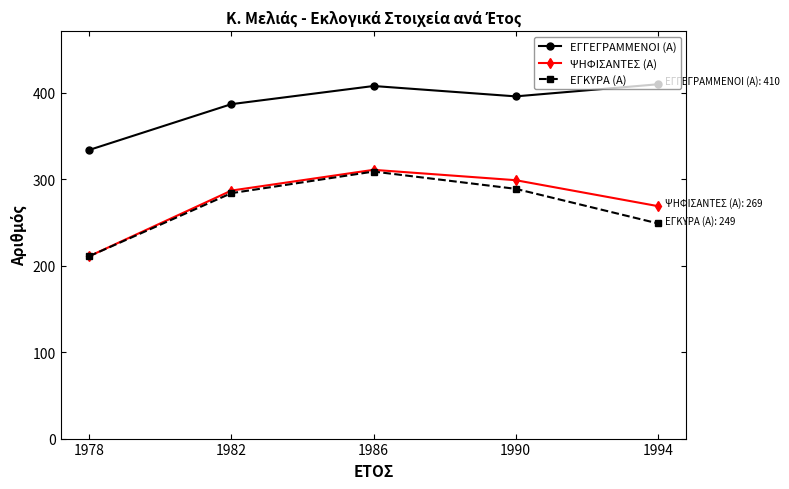

What is the value of the ΨΗΦΙΣΑΝΤΕΣ (Α) point at the 4th from the left?

299